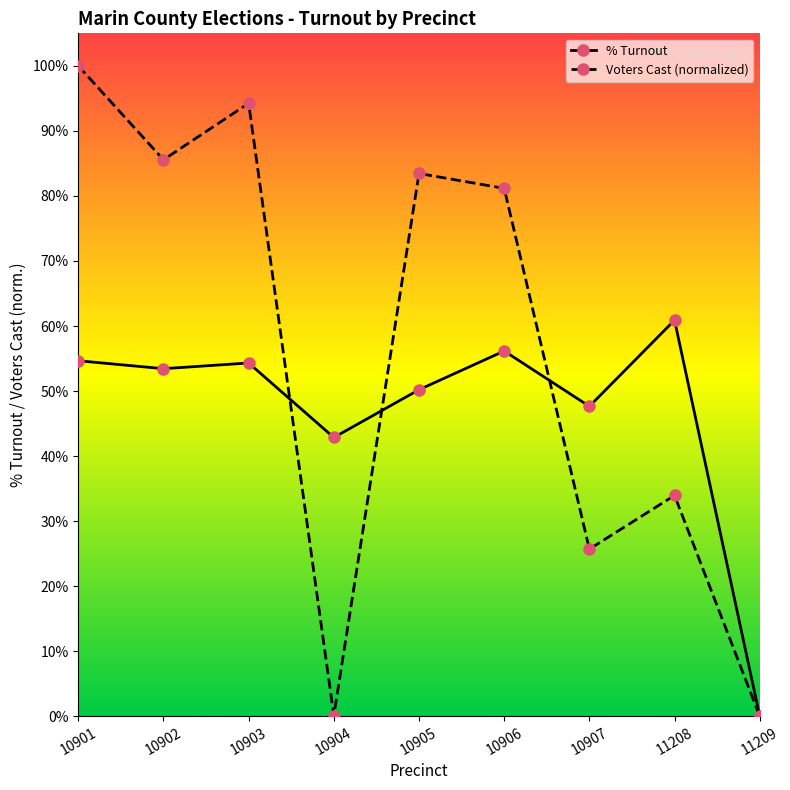

Where is the first local minimum for Voters Cast (normalized)?

10902